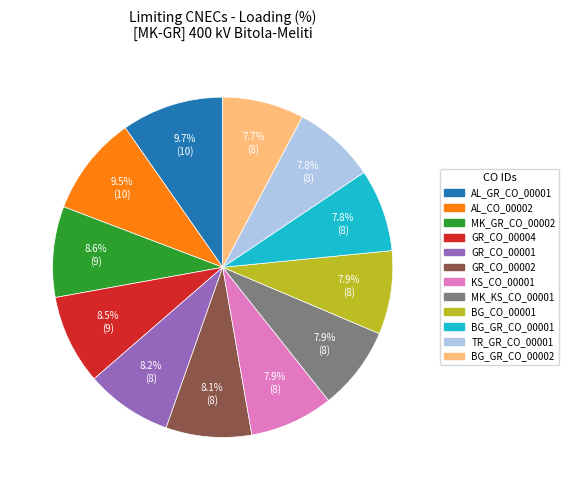

Combined, what portion of the pie is MK_KS_CO_00001 and MK_GR_CO_00002?

16.6%